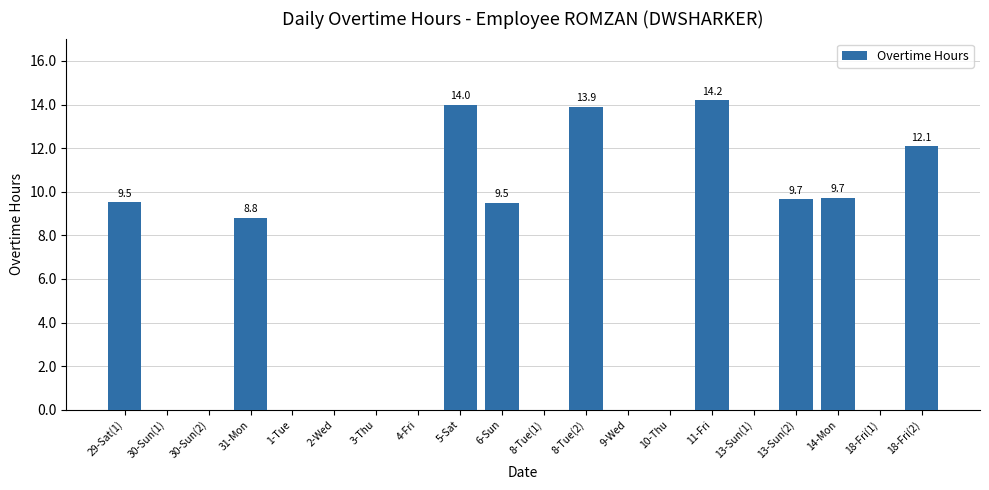

The value at 18-Fri(1) is 0.0. True or false?

True